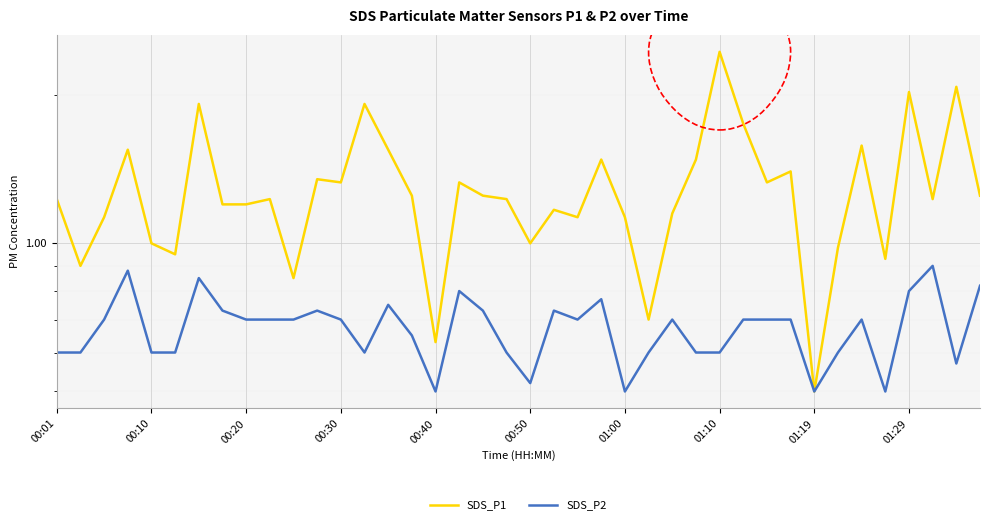

Where does the SDS_P1 series first go above 1?

00:01